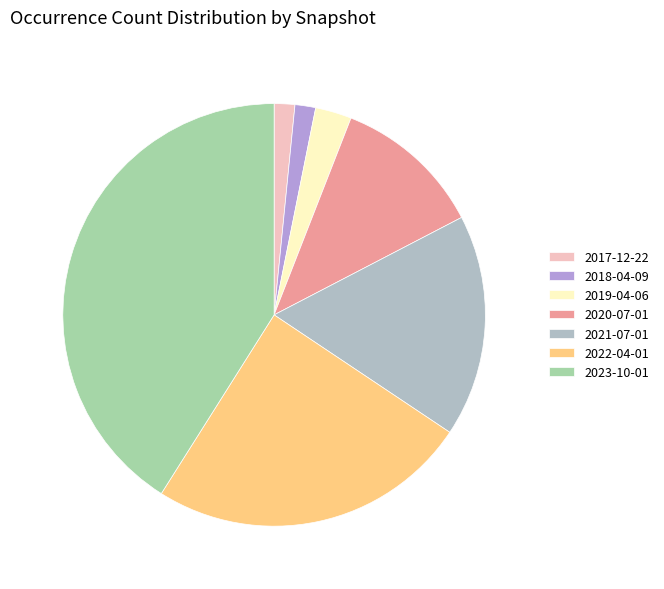

To the nearest percent, what is the difference between the largest and smallest slice percentages?

39%